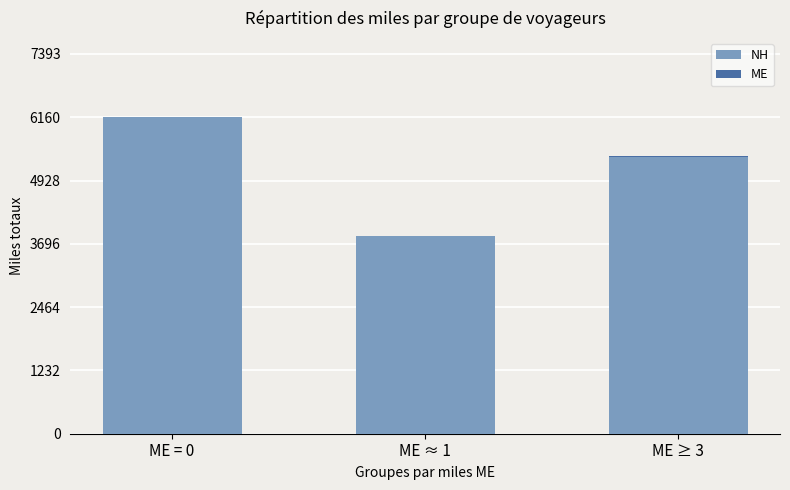

Are the bars grouped side by side (vs. stacked)?

No